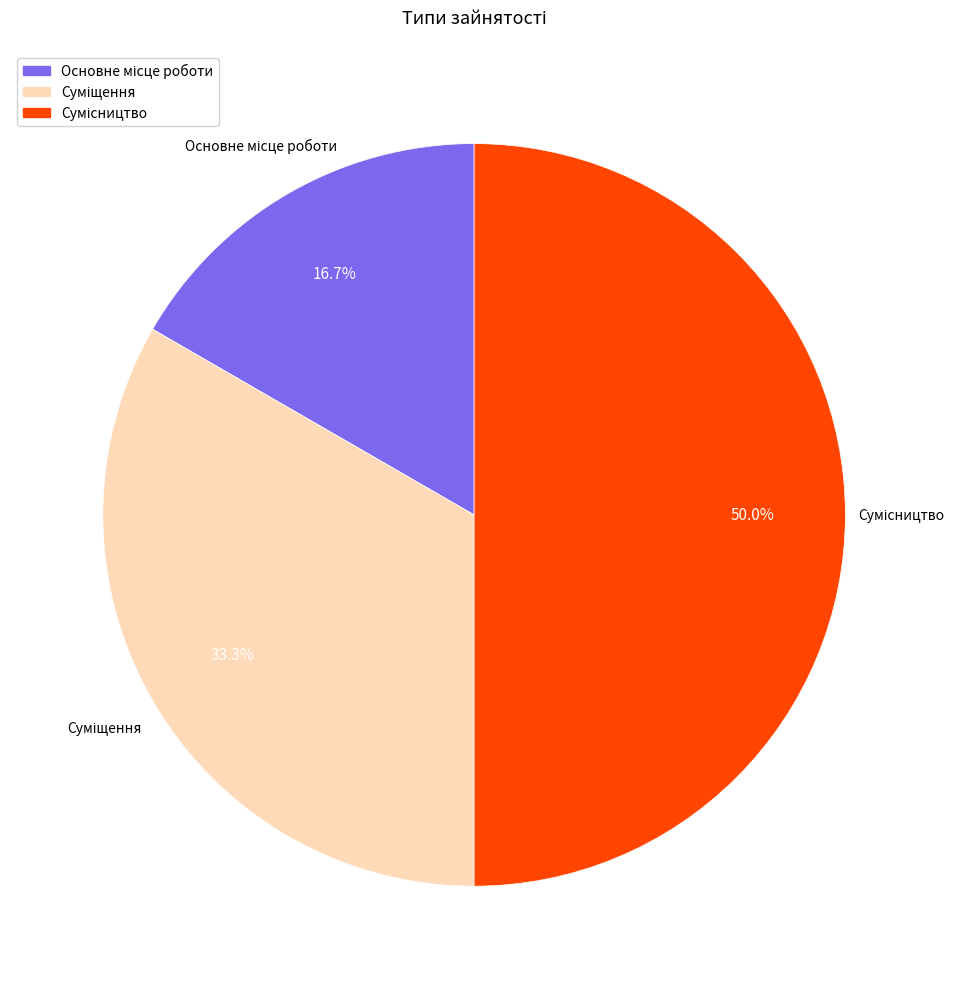

How many slices are in this pie chart?

3